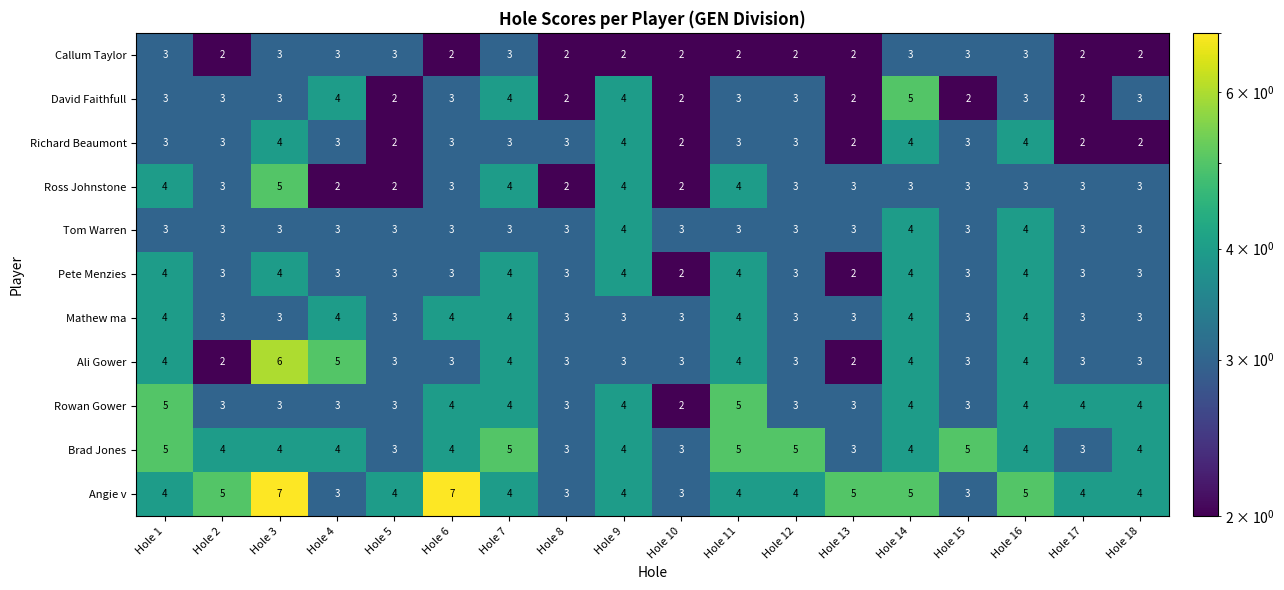

What is the sum of all Rowan Gower values?

64